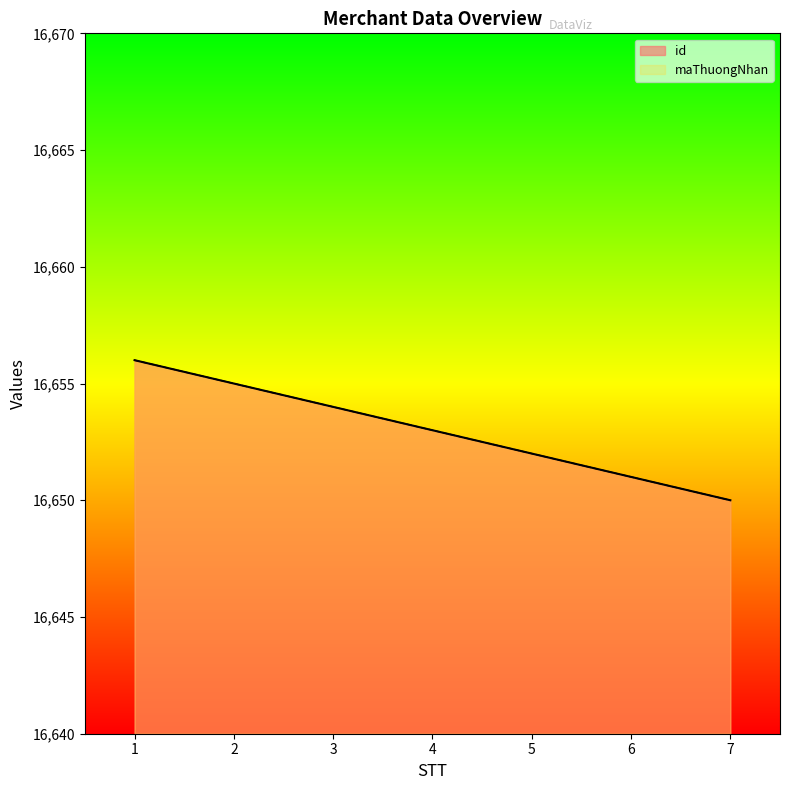

Count the maThuongNhan values in the range 16651 to 16655.

5